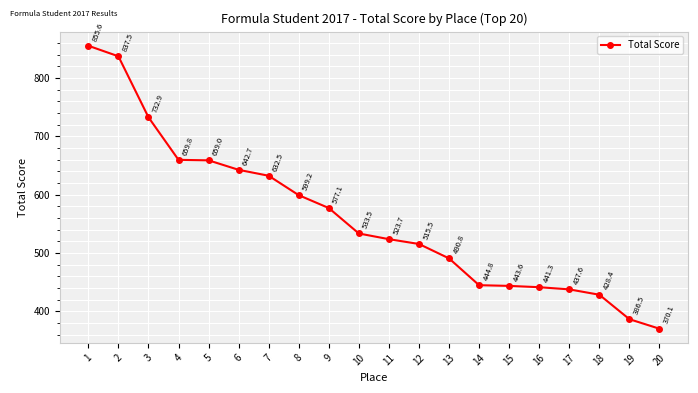

What is the value of the 8th point from the left?

599.2